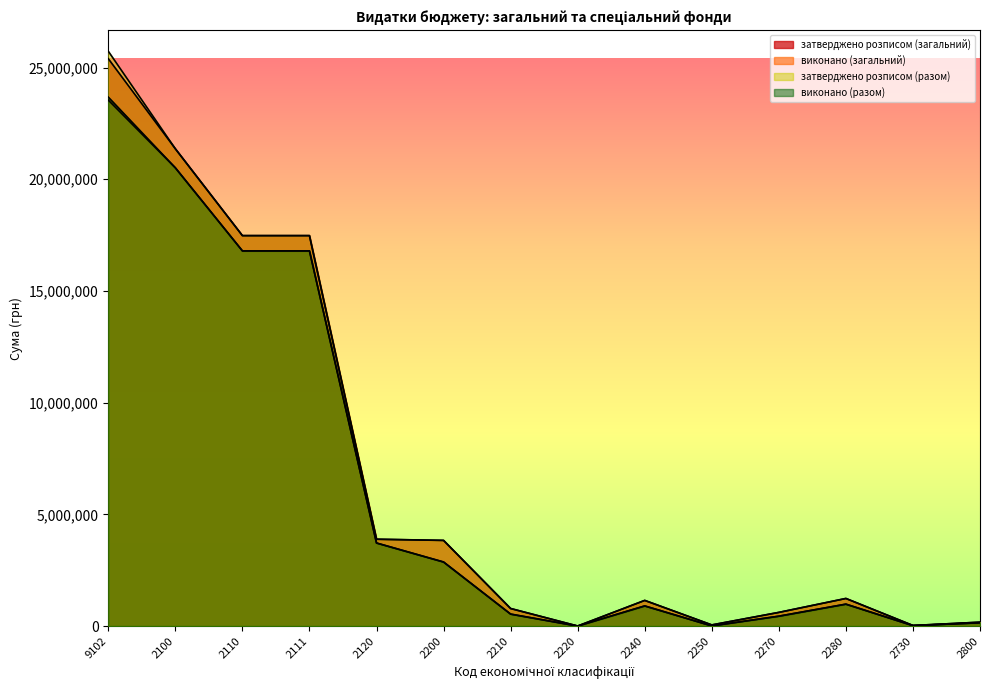

In виконано (загальний), how many points are lower than both neighbors (excluding endpoints)?

3